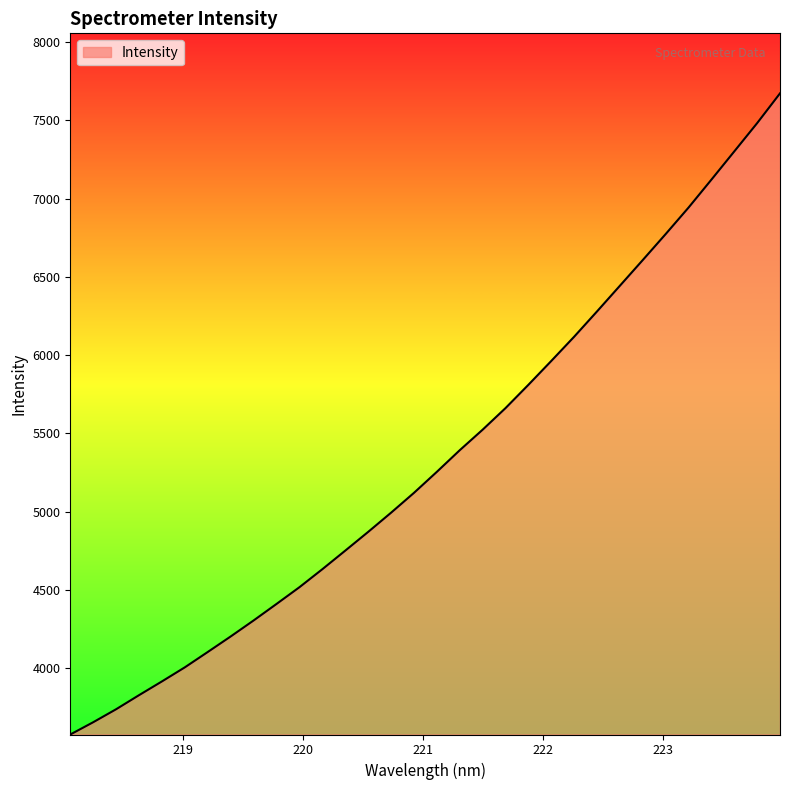

What is the smallest value displayed?

3575.6